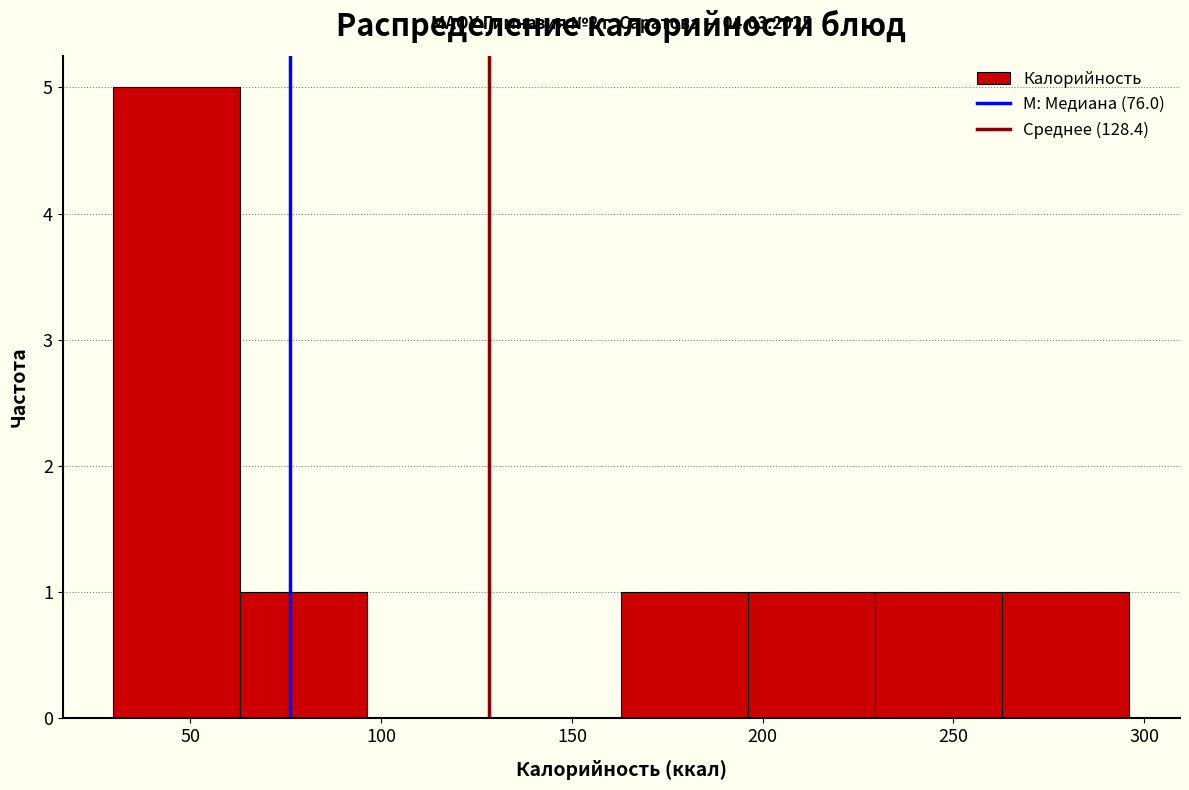

Which range on the x-axis has the tallest bar?

30 to 65